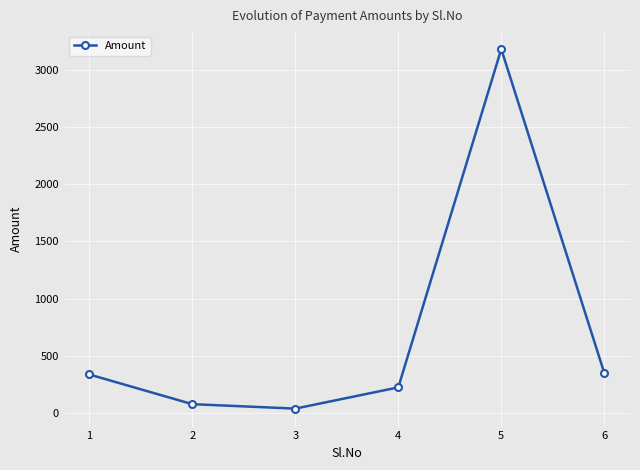

The chart shows a value of 35 at 3. True or false?

True